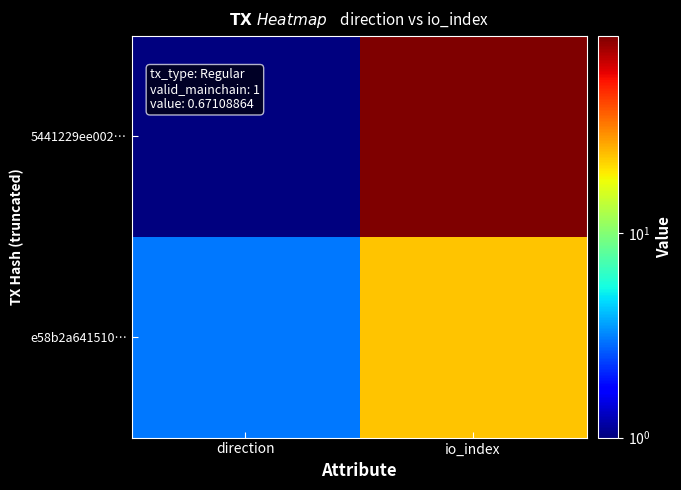

How many series are shown in this chart?

2